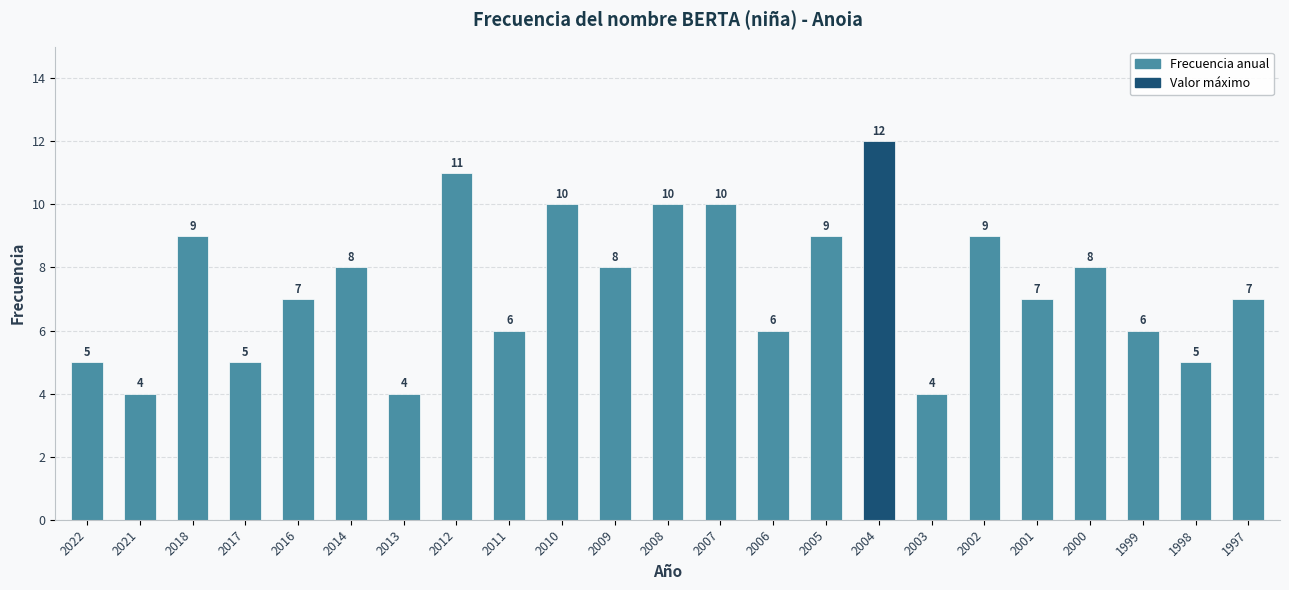

Reading left to right, transcribe all the data shown in this chart.

5	4	9	5	7	8	4	11	6	10	8	10	10	6	9	12	4	9	7	8	6	5	7